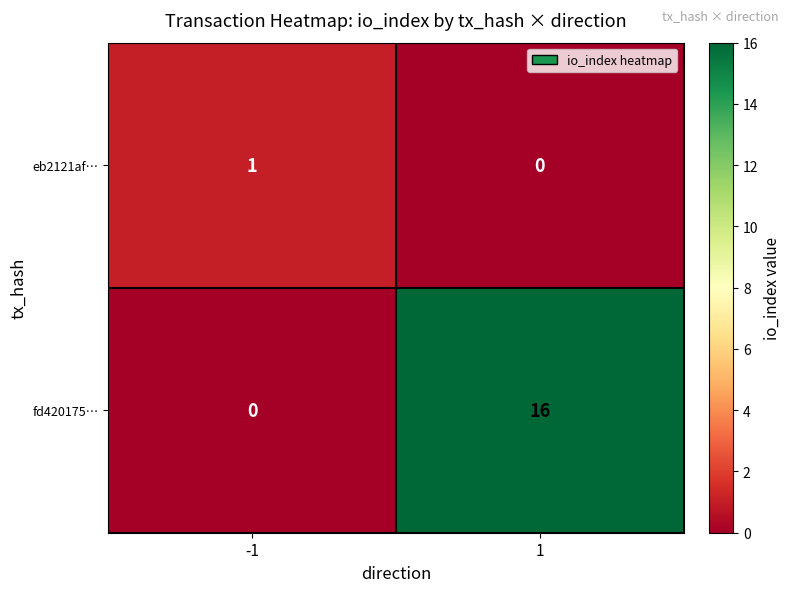

Reading left to right, transcribe all the data shown in this chart.

eb2121af…: 1	0
fd420175…: 0	16